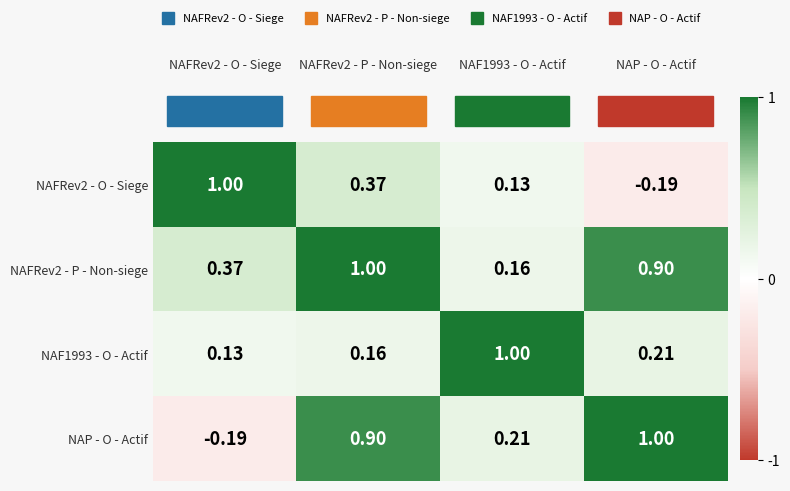

Rank the series at NAF1993 - O - Actif from highest to lowest value.

NAF1993 - O - Actif, NAP - O - Actif, NAFRev2 - P - Non-siege, NAFRev2 - O - Siege